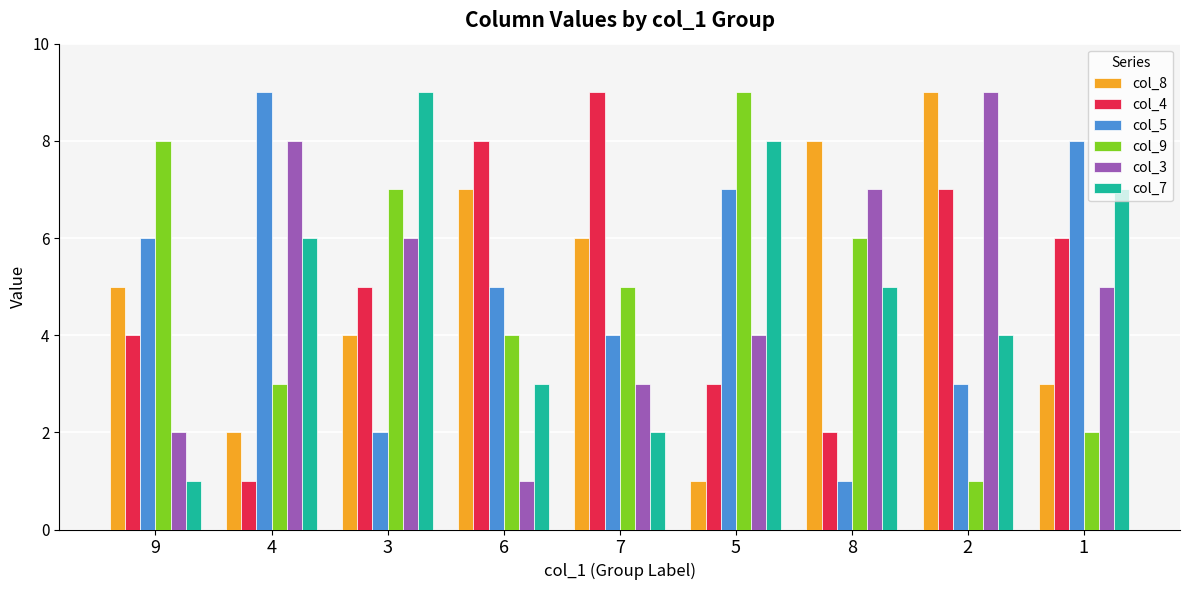

The col_5 series shows 4 at 7. True or false?

True